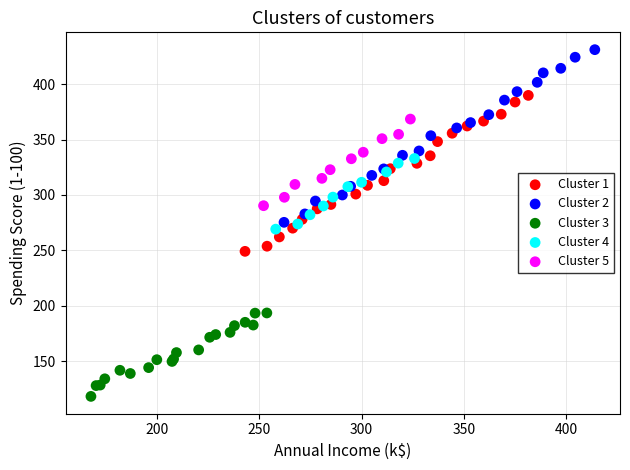

Which series contains the lowest Y value?

Cluster 3